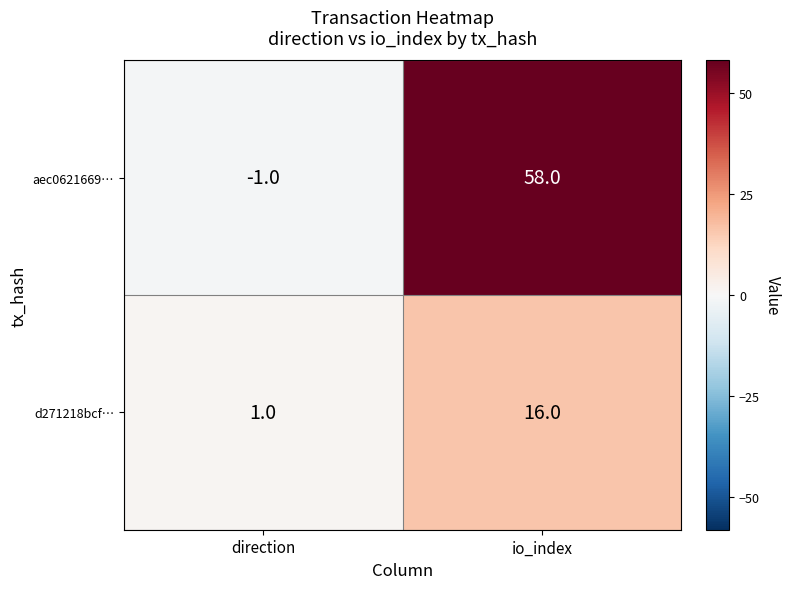

What is the difference between the maximum and minimum values in the aec0621669… series?

59